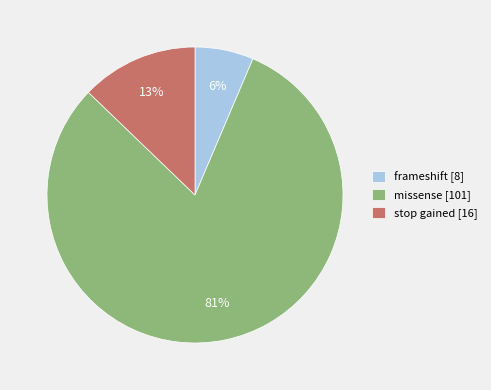

Combined, do stop gained [16] and missense [101] account for over 50%?

Yes